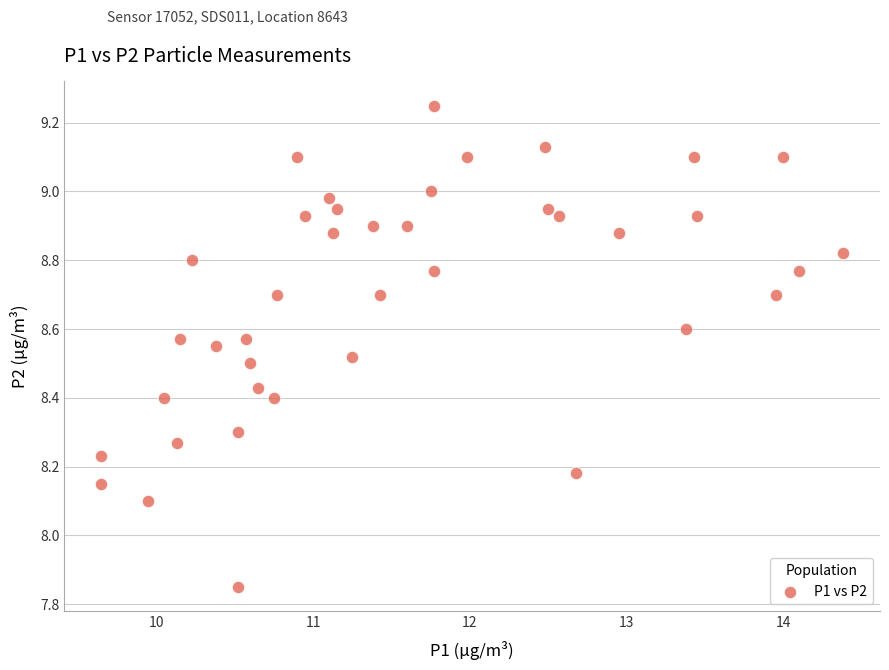

What Y value in the scatter plot is closest to 8?

8.1